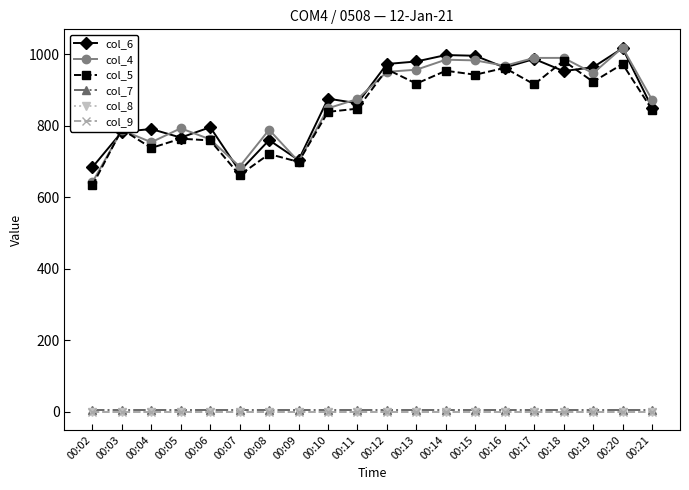

True or false: col_9 has more than 2 interior local peaks.

False